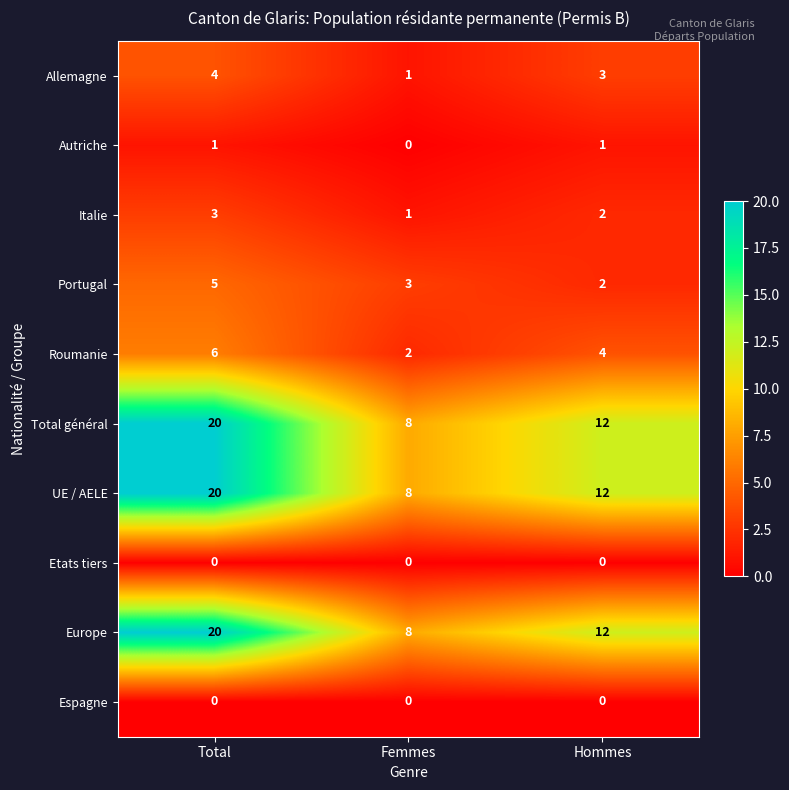

At how many categories does at least one series exceed 3?

3